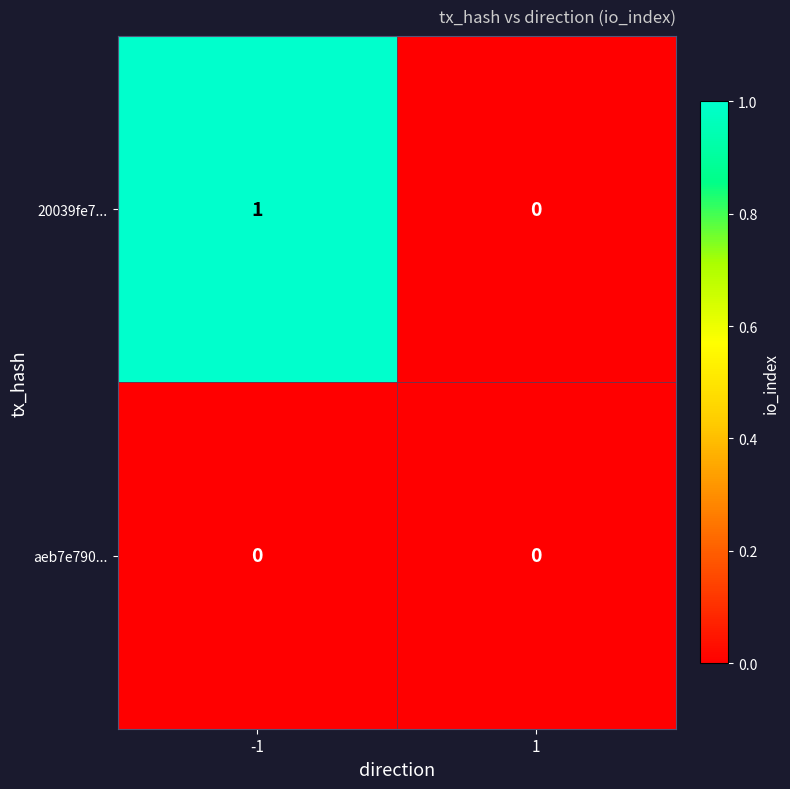

True or false: 20039fe7... has a value of 1 at -1.

True